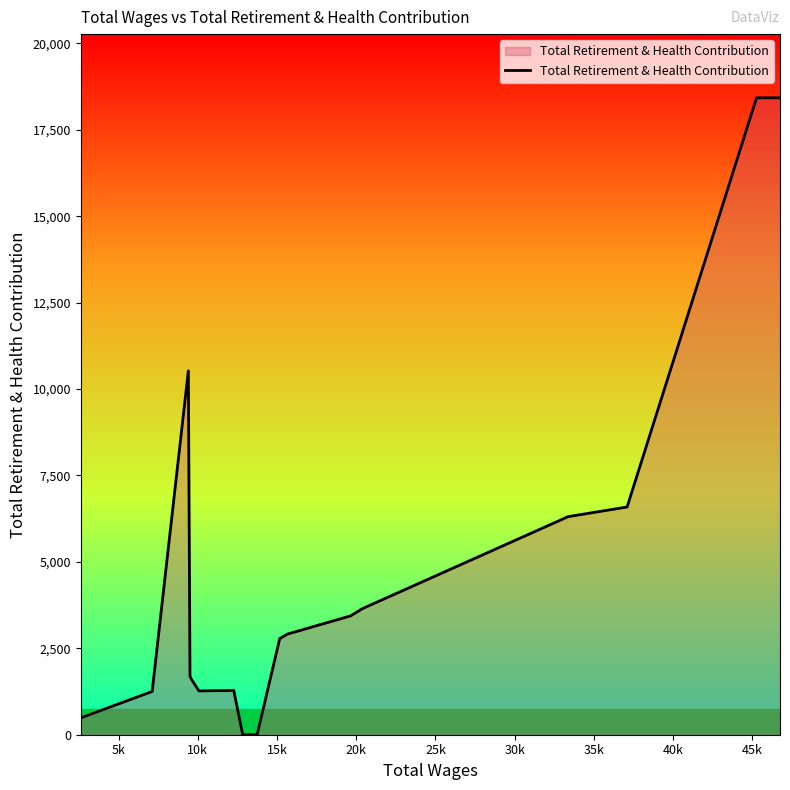

What is the greatest value displayed?

18424